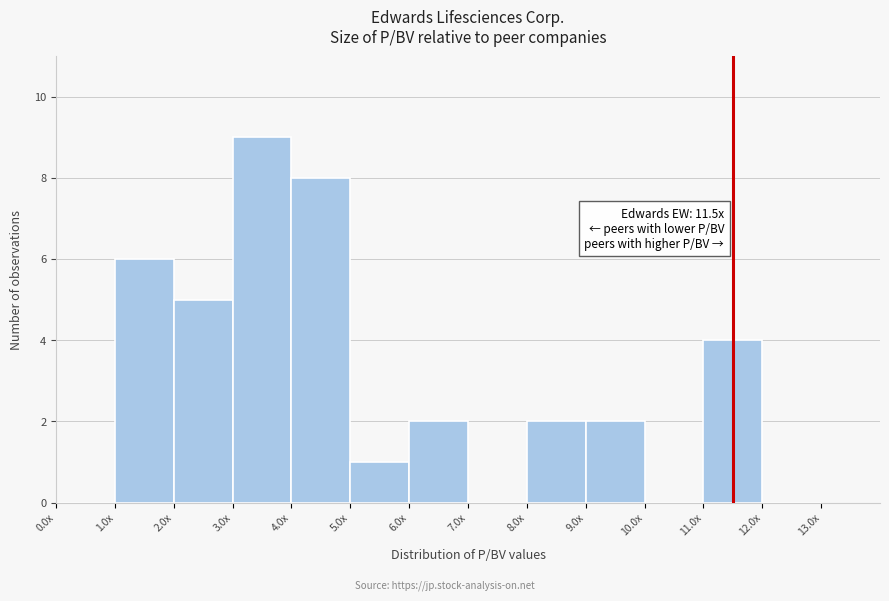

Reading left to right, extract all data points from this chart.

0.0x=0	1.0x=6	2.0x=5	3.0x=9	4.0x=8	5.0x=1	6.0x=2	7.0x=0	8.0x=2	9.0x=2	10.0x=0	11.0x=4	12.0x=0